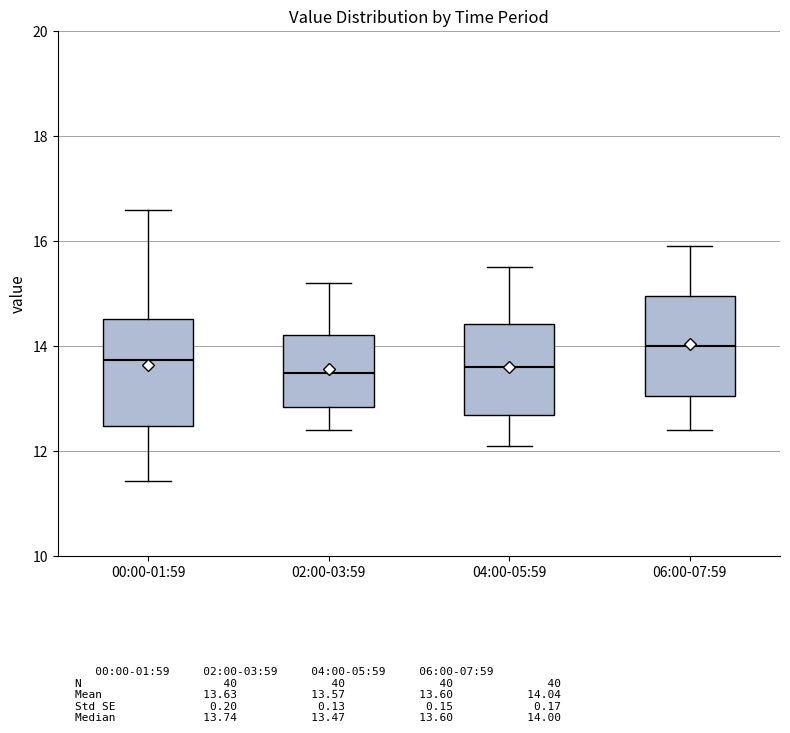

Where does the lower whisker of the box for 00:00-01:59 end on the y-axis? The values are not printed on the chart, so give them approximately, as read against the axis.

11.4